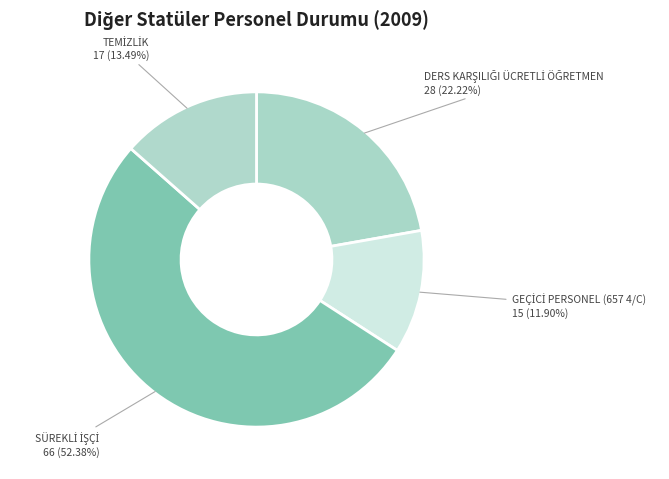

To the nearest percent, what is the difference between the largest and smallest slice percentages?

40%